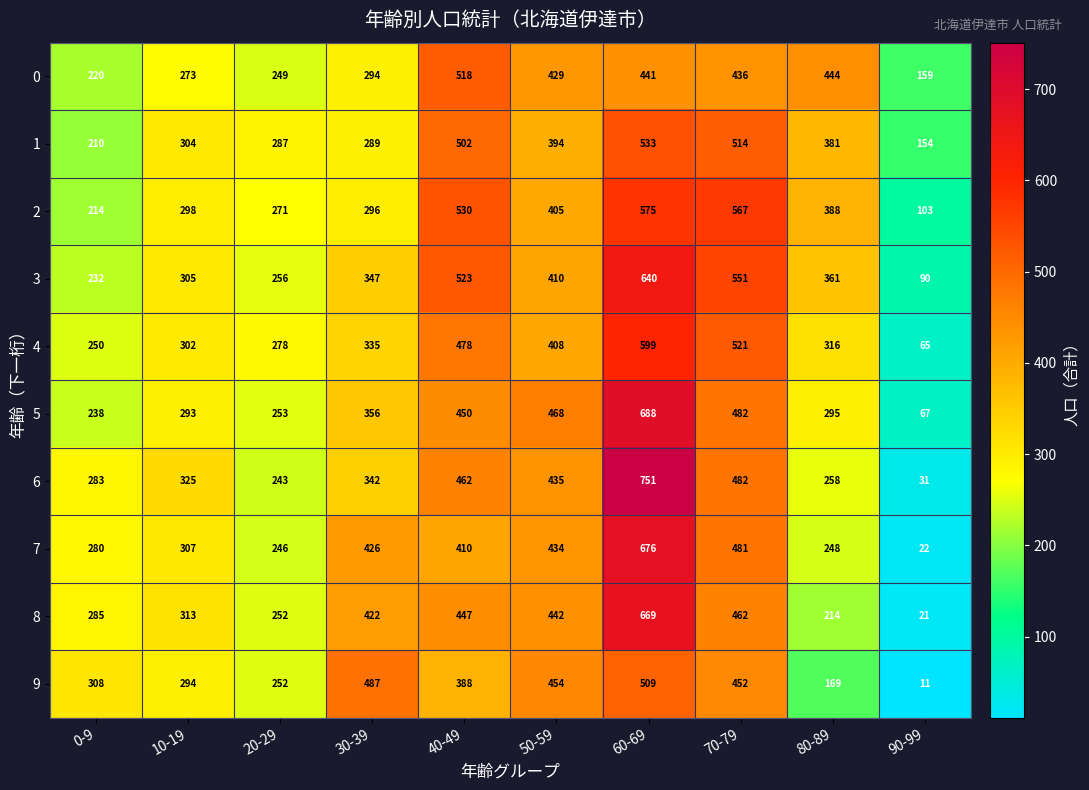

Count the number of categories in the chart.

10